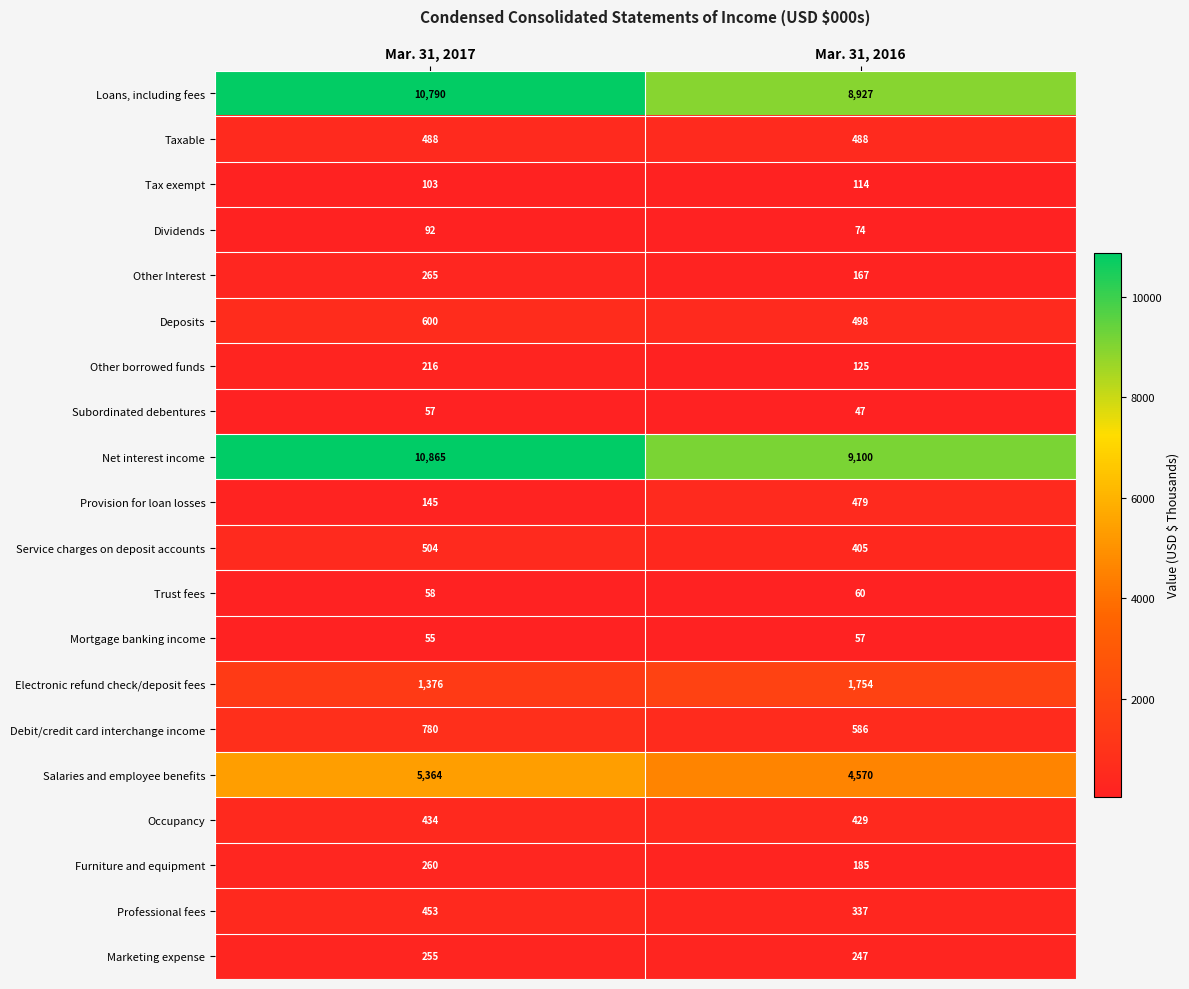

At how many categories does at least one series exceed 2948?

2